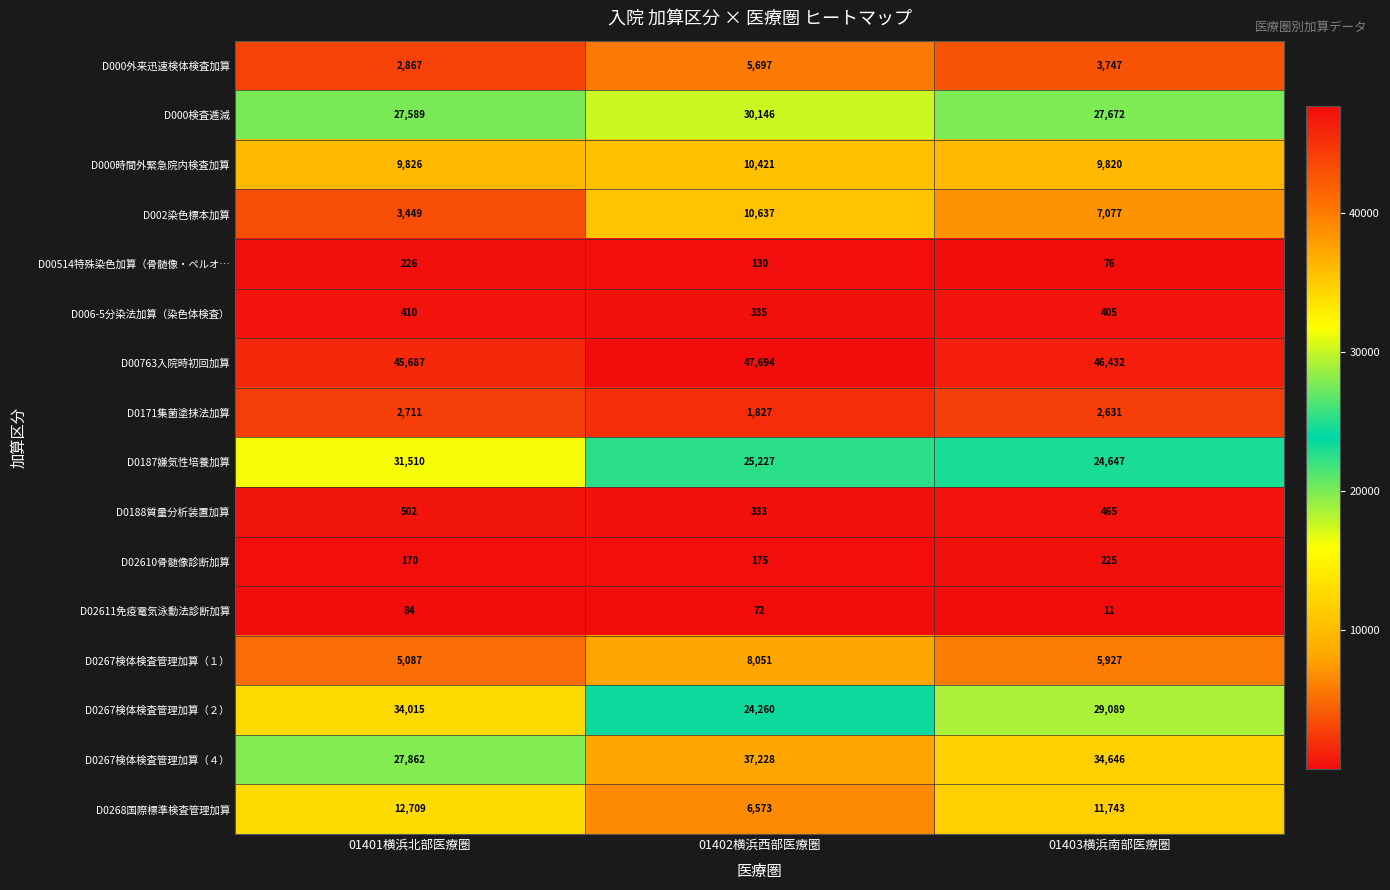

Which category has the lowest value across all series?

01403横浜南部医療圏